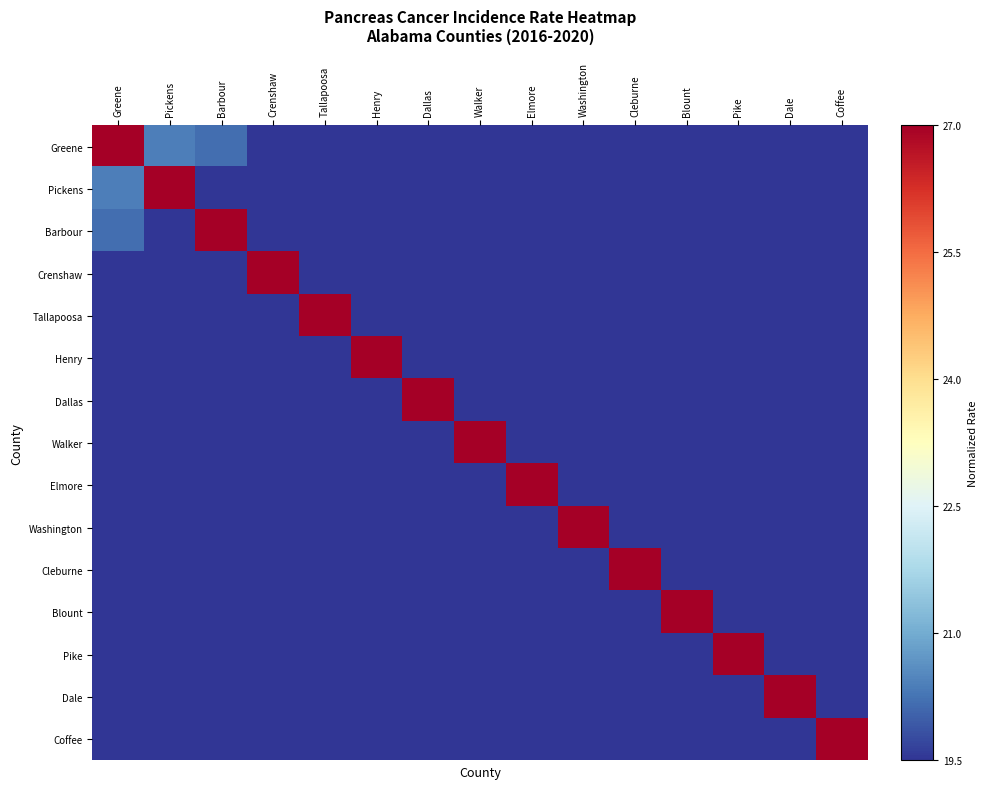

Reading left to right, list all the values displayed in this chart.

Greene: Greene=1.0	Pickens=0.6	Barbour=0.5	Crenshaw=0.5	Tallapoosa=0.5	Henry=0.4	Dallas=0.3	Walker=0.3	Elmore=0.3	Washington=0.2	Cleburne=0.2	Blount=0.2	Pike=0.2	Dale=0.2	Coffee=0.2
Pickens: Greene=0.6	Pickens=1.0	Barbour=0.4	Crenshaw=0.4	Tallapoosa=0.3	Henry=0.3	Dallas=0.2	Walker=0.2	Elmore=0.2	Washington=0.2	Cleburne=0.2	Blount=0.1	Pike=0.1	Dale=0.1	Coffee=0.1
Barbour: Greene=0.5	Pickens=0.4	Barbour=1.0	Crenshaw=0.4	Tallapoosa=0.4	Henry=0.3	Dallas=0.3	Walker=0.2	Elmore=0.2	Washington=0.2	Cleburne=0.2	Blount=0.2	Pike=0.1	Dale=0.1	Coffee=0.1
Crenshaw: Greene=0.5	Pickens=0.4	Barbour=0.4	Crenshaw=1.0	Tallapoosa=0.3	Henry=0.3	Dallas=0.3	Walker=0.2	Elmore=0.2	Washington=0.2	Cleburne=0.2	Blount=0.1	Pike=0.1	Dale=0.1	Coffee=0.1
Tallapoosa: Greene=0.5	Pickens=0.3	Barbour=0.4	Crenshaw=0.3	Tallapoosa=1.0	Henry=0.3	Dallas=0.3	Walker=0.2	Elmore=0.2	Washington=0.2	Cleburne=0.2	Blount=0.2	Pike=0.1	Dale=0.1	Coffee=0.1
Henry: Greene=0.4	Pickens=0.3	Barbour=0.3	Crenshaw=0.3	Tallapoosa=0.3	Henry=1.0	Dallas=0.2	Walker=0.2	Elmore=0.2	Washington=0.2	Cleburne=0.1	Blount=0.1	Pike=0.1	Dale=0.1	Coffee=0.1
Dallas: Greene=0.3	Pickens=0.2	Barbour=0.3	Crenshaw=0.3	Tallapoosa=0.3	Henry=0.2	Dallas=1.0	Walker=0.2	Elmore=0.2	Washington=0.2	Cleburne=0.1	Blount=0.1	Pike=0.1	Dale=0.1	Coffee=0.1
Walker: Greene=0.3	Pickens=0.2	Barbour=0.2	Crenshaw=0.2	Tallapoosa=0.2	Henry=0.2	Dallas=0.2	Walker=1.0	Elmore=0.2	Washington=0.1	Cleburne=0.1	Blount=0.1	Pike=0.1	Dale=0.1	Coffee=0.1
Elmore: Greene=0.3	Pickens=0.2	Barbour=0.2	Crenshaw=0.2	Tallapoosa=0.2	Henry=0.2	Dallas=0.2	Walker=0.2	Elmore=1.0	Washington=0.1	Cleburne=0.1	Blount=0.1	Pike=0.1	Dale=0.1	Coffee=0.1
Washington: Greene=0.2	Pickens=0.2	Barbour=0.2	Crenshaw=0.2	Tallapoosa=0.2	Henry=0.2	Dallas=0.2	Walker=0.1	Elmore=0.1	Washington=1.0	Cleburne=0.1	Blount=0.1	Pike=0.1	Dale=0.1	Coffee=0.0
Cleburne: Greene=0.2	Pickens=0.2	Barbour=0.2	Crenshaw=0.2	Tallapoosa=0.2	Henry=0.1	Dallas=0.1	Walker=0.1	Elmore=0.1	Washington=0.1	Cleburne=1.0	Blount=0.1	Pike=0.1	Dale=0.0	Coffee=0.0
Blount: Greene=0.2	Pickens=0.1	Barbour=0.2	Crenshaw=0.1	Tallapoosa=0.2	Henry=0.1	Dallas=0.1	Walker=0.1	Elmore=0.1	Washington=0.1	Cleburne=0.1	Blount=1.0	Pike=0.0	Dale=0.0	Coffee=0.0
Pike: Greene=0.2	Pickens=0.1	Barbour=0.1	Crenshaw=0.1	Tallapoosa=0.1	Henry=0.1	Dallas=0.1	Walker=0.1	Elmore=0.1	Washington=0.1	Cleburne=0.1	Blount=0.0	Pike=1.0	Dale=0.0	Coffee=0.0
Dale: Greene=0.2	Pickens=0.1	Barbour=0.1	Crenshaw=0.1	Tallapoosa=0.1	Henry=0.1	Dallas=0.1	Walker=0.1	Elmore=0.1	Washington=0.1	Cleburne=0.0	Blount=0.0	Pike=0.0	Dale=1.0	Coffee=0.0
Coffee: Greene=0.2	Pickens=0.1	Barbour=0.1	Crenshaw=0.1	Tallapoosa=0.1	Henry=0.1	Dallas=0.1	Walker=0.1	Elmore=0.1	Washington=0.0	Cleburne=0.0	Blount=0.0	Pike=0.0	Dale=0.0	Coffee=1.0